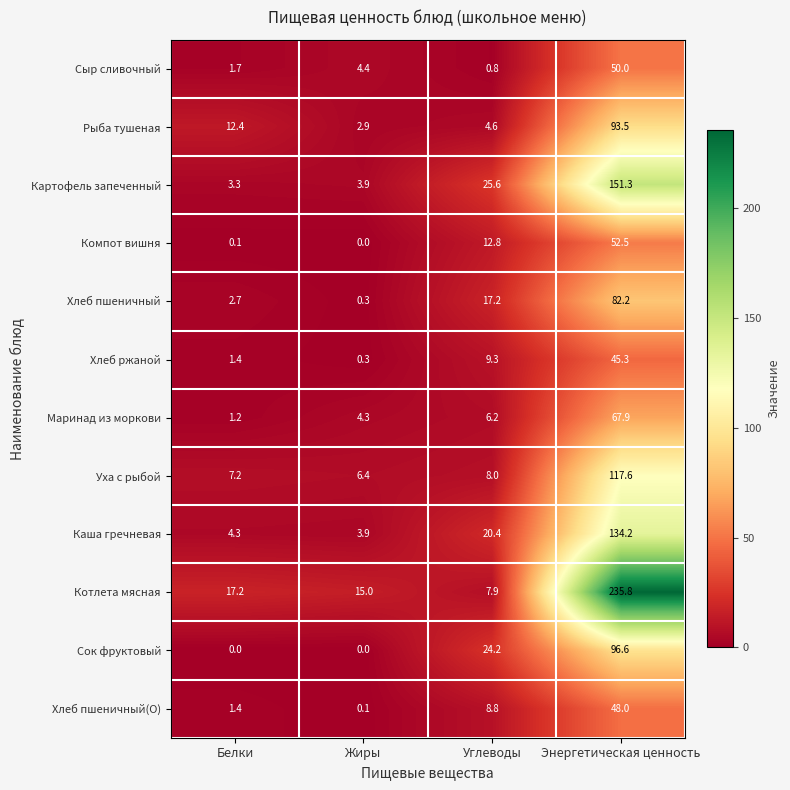

At which category is the sum across all series the highest?

Энергетическая ценность